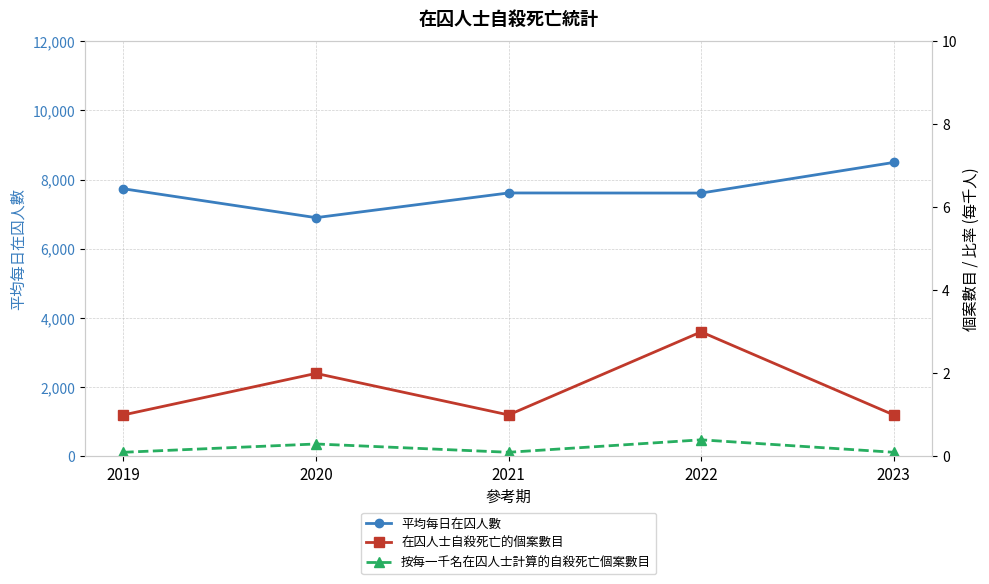

Count the number of categories in the chart.

5